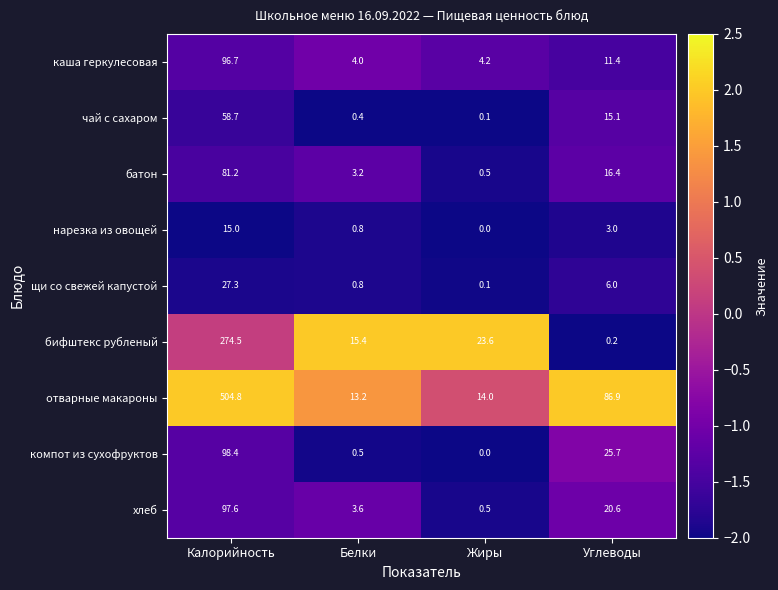

The батон series shows 81.2 at Калорийность. True or false?

True